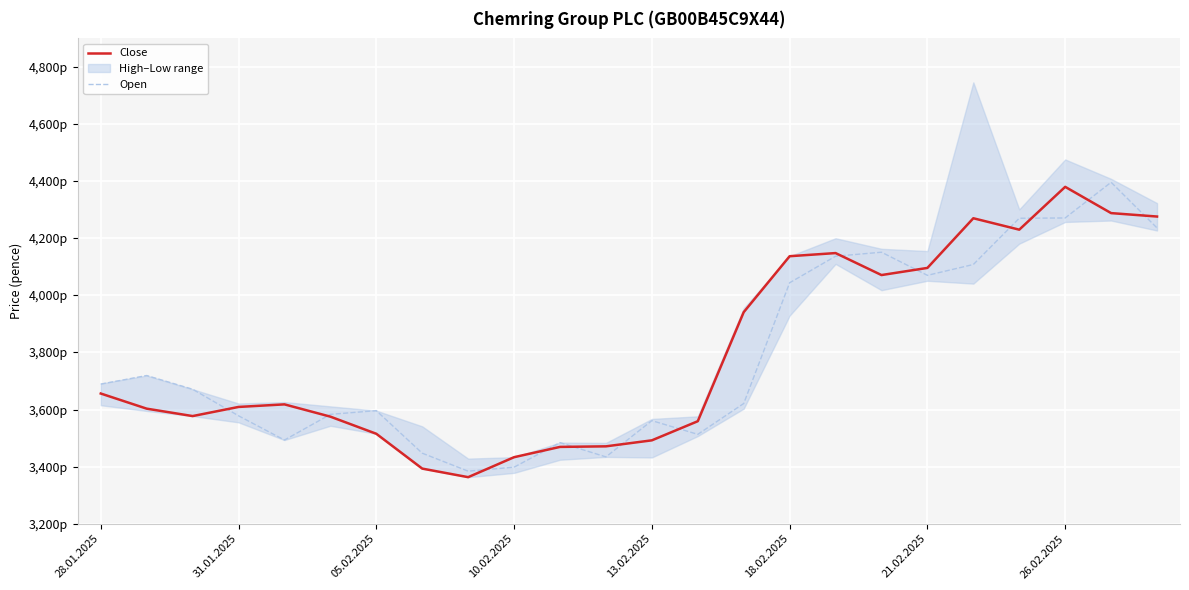

True or false: Close and Open intersect in this chart.

True